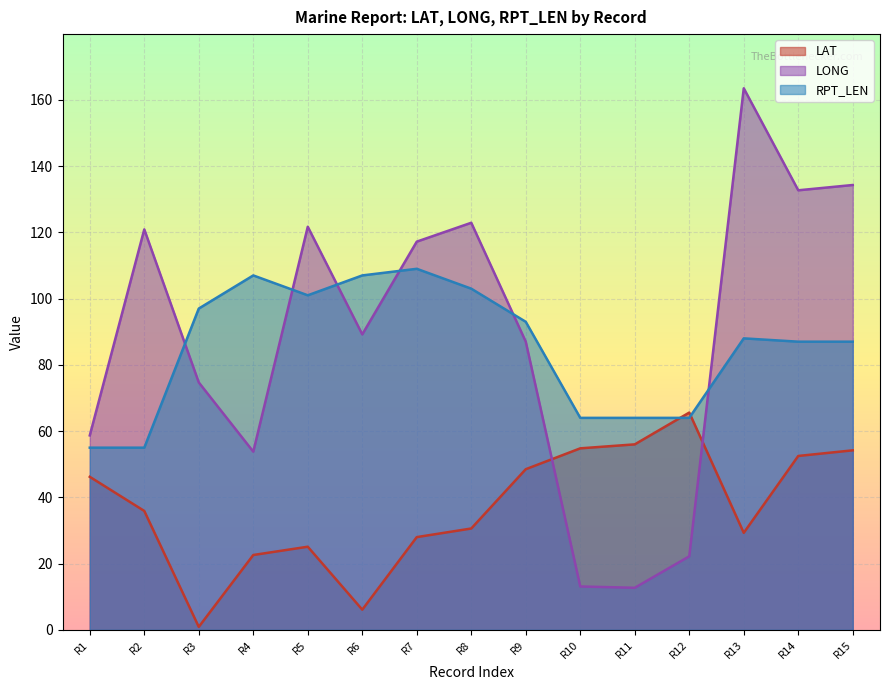

How many lines are shown in the chart?

3